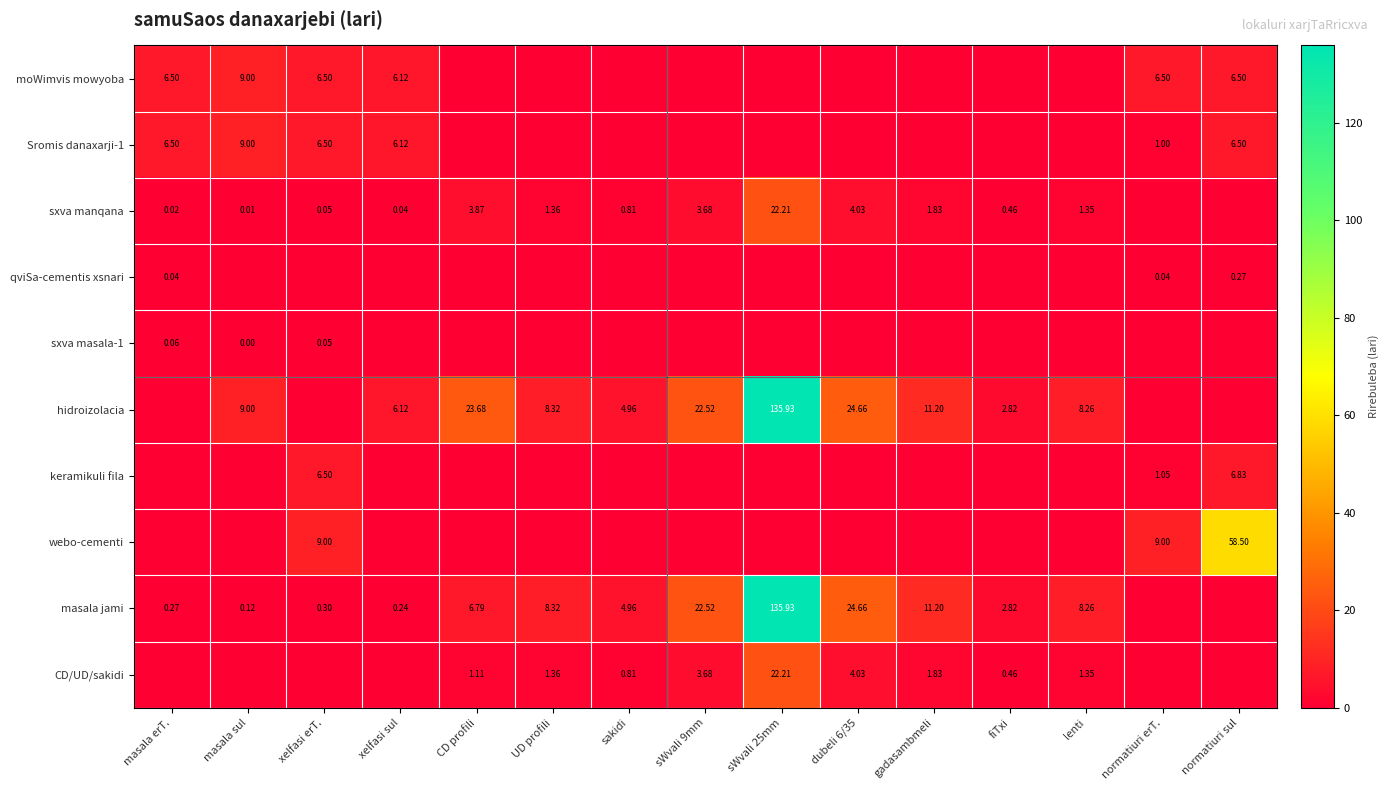

Is the value of webo-cementi at xelfasi erT. greater than the value of hidroizolacia at dubeli 6/35?

No